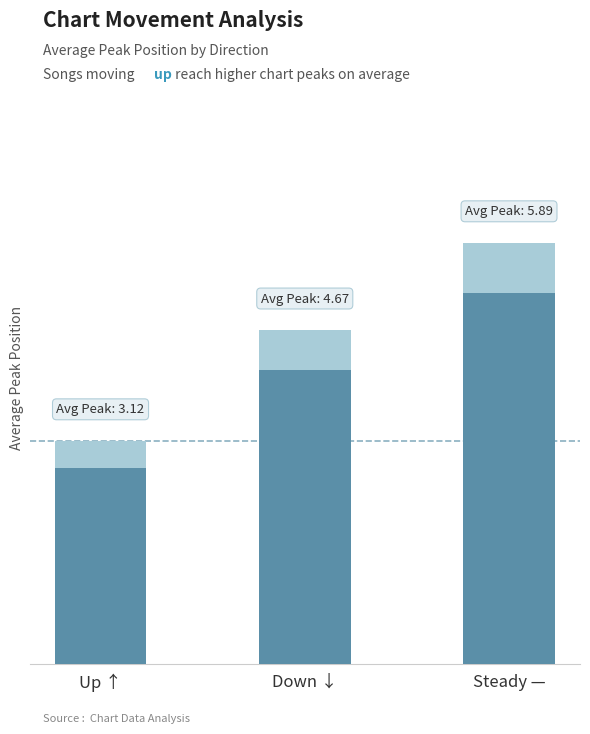

Where does the data first go above 4?

Down ↓